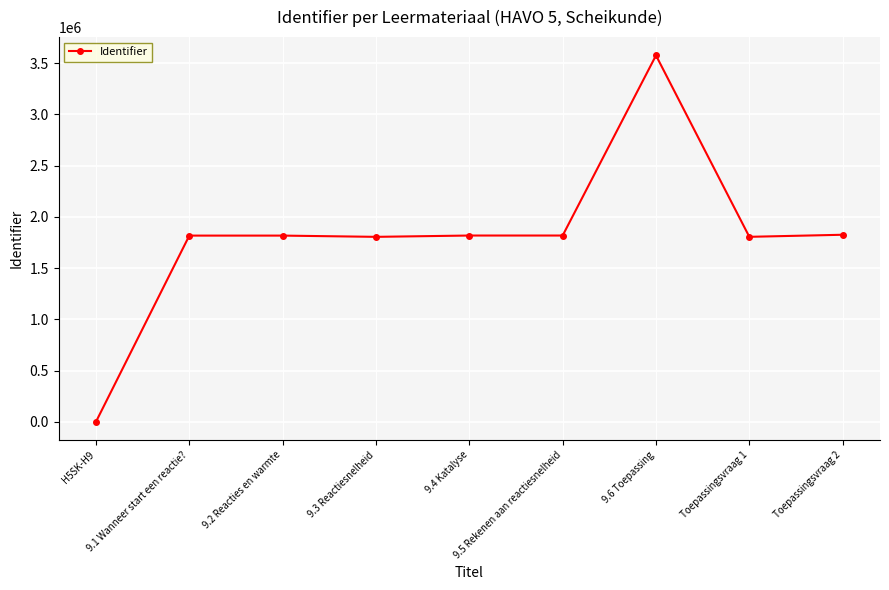

What is the label of the 8th point from the left?

Toepassingsvraag 1